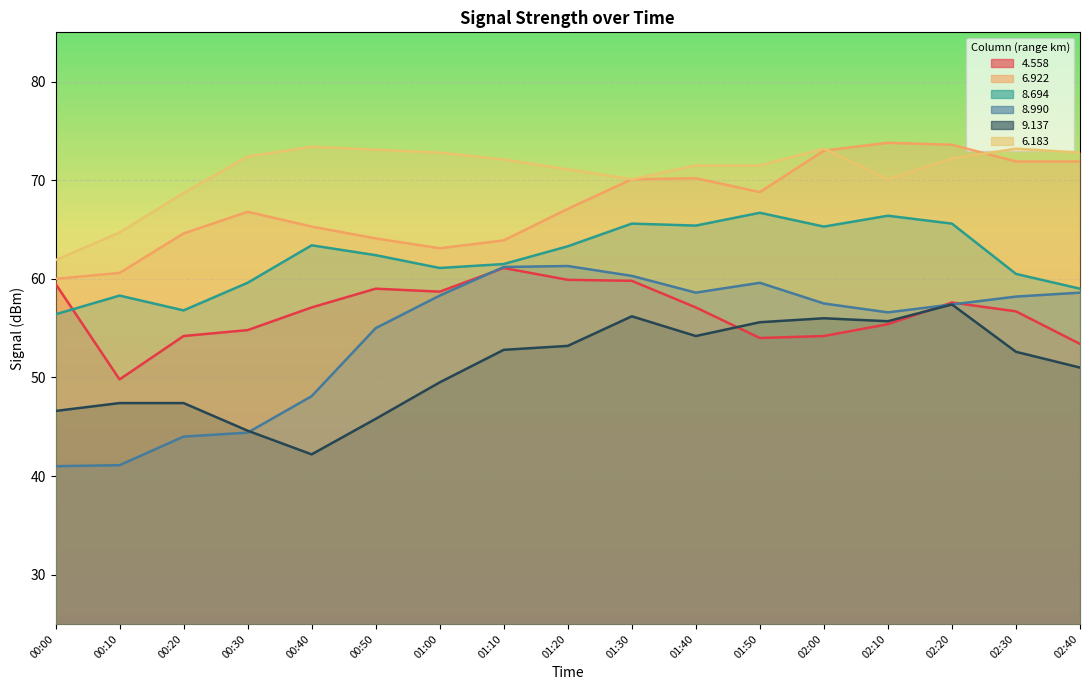

What is the label of the 16th point from the right?

00:10